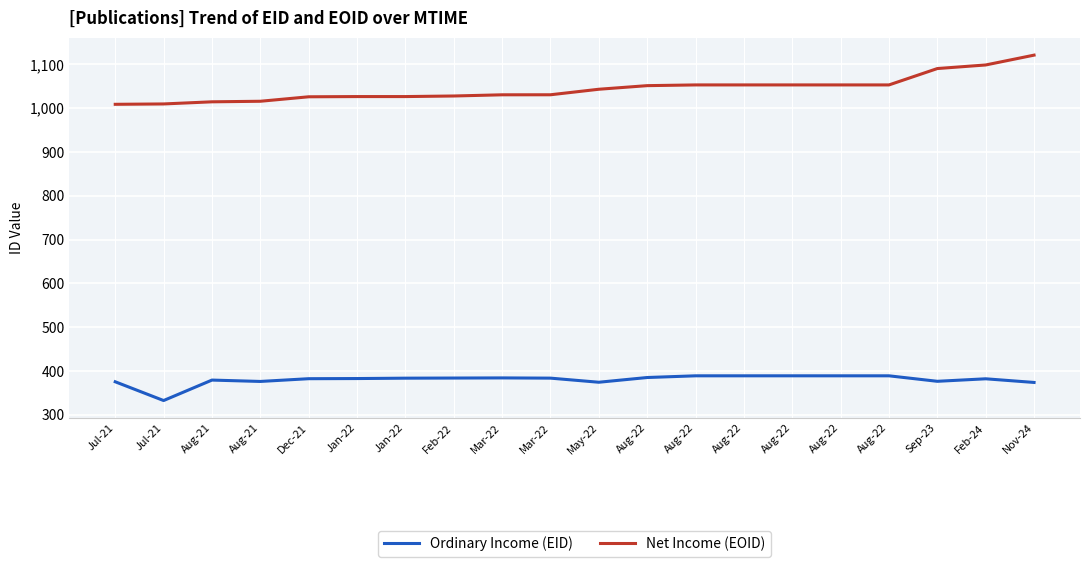

What is the difference between the maximum and second lowest values in the Net Income (EOID) series?

111.4